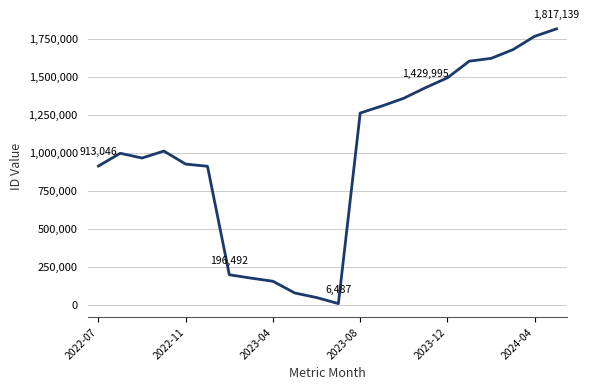

What is the difference between the maximum and minimum values?

1810652